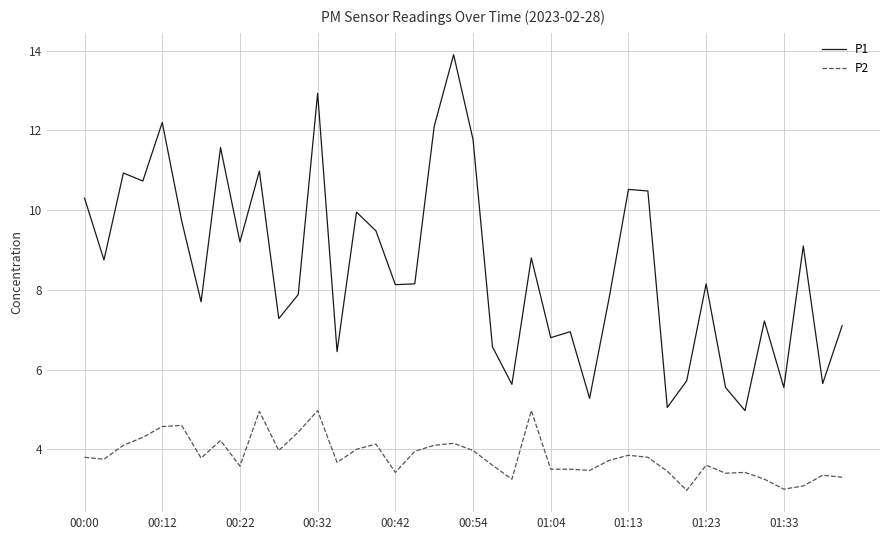

Does the chart have visible grid lines?

Yes